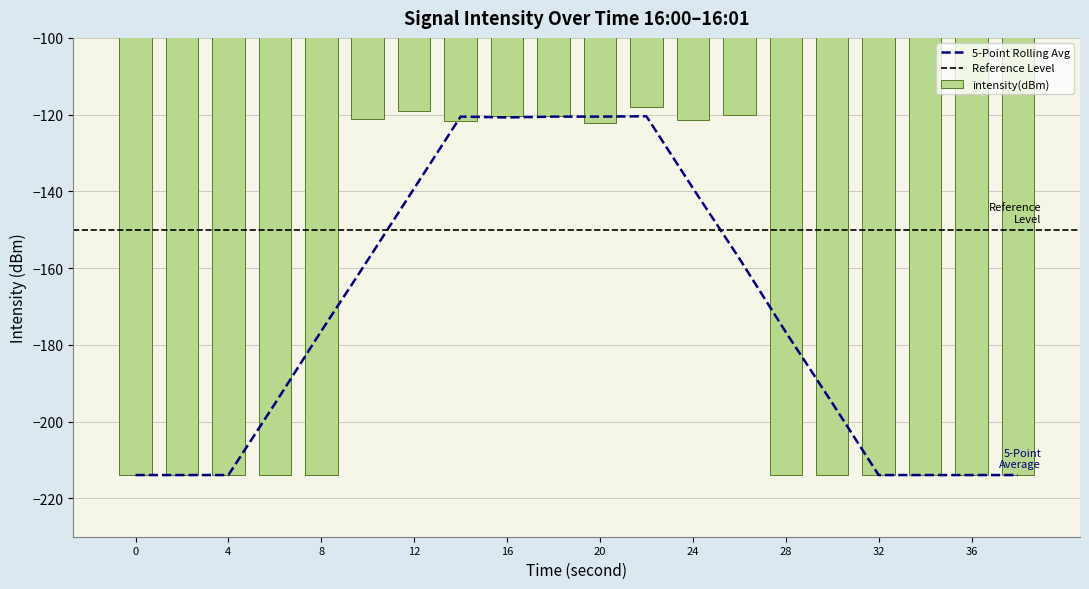

The chart shows a value of -122.2 at 20. True or false?

True